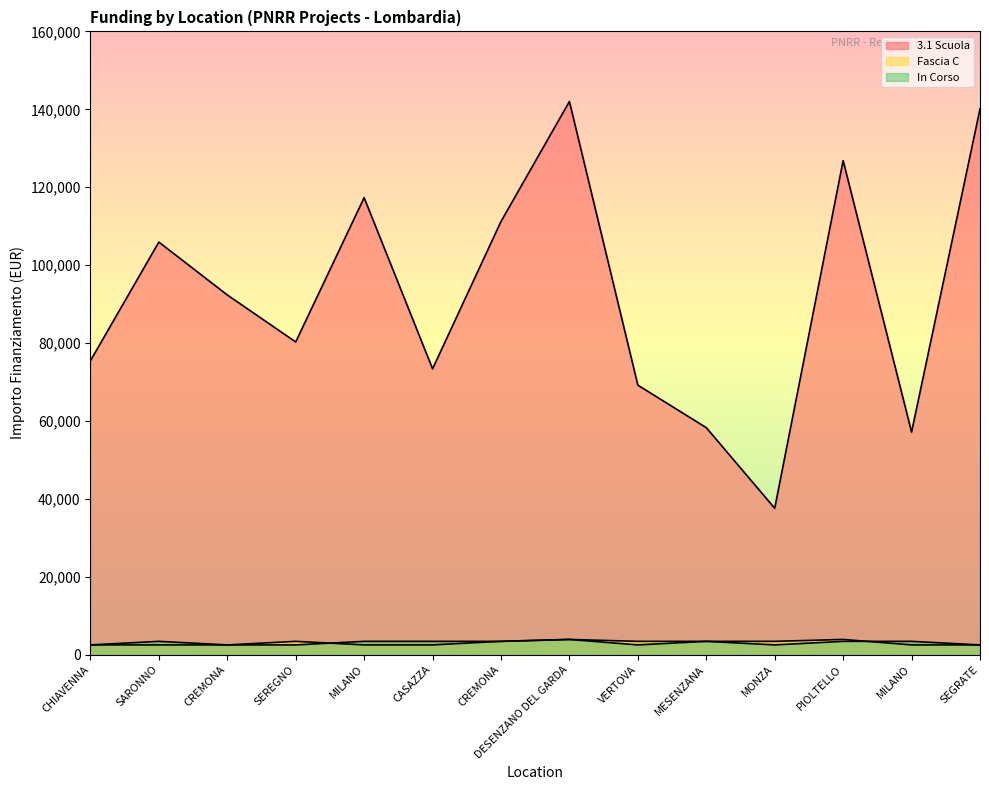

What are all the series names shown in the legend?

3.1 Scuola, Fascia C, In Corso